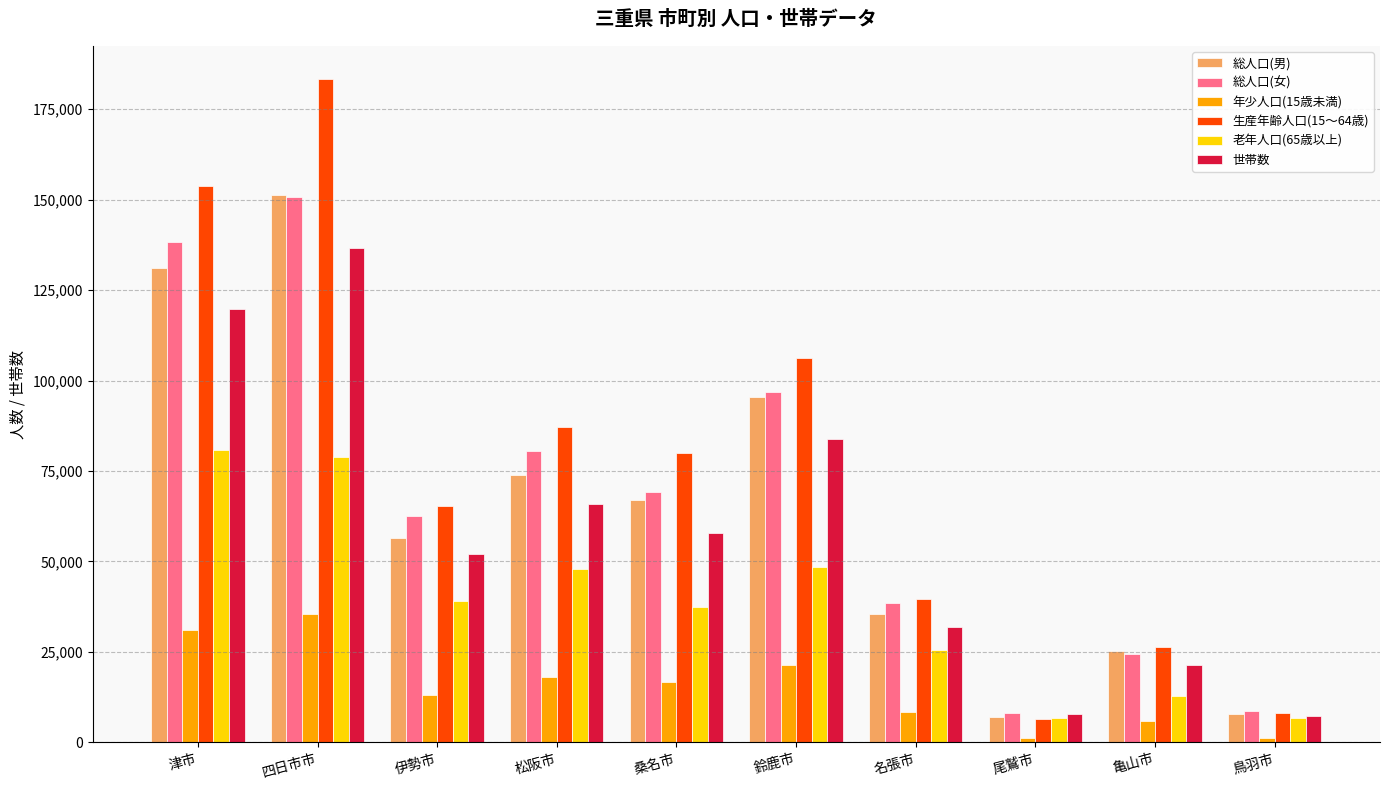

What position from the left is 名張市?

7